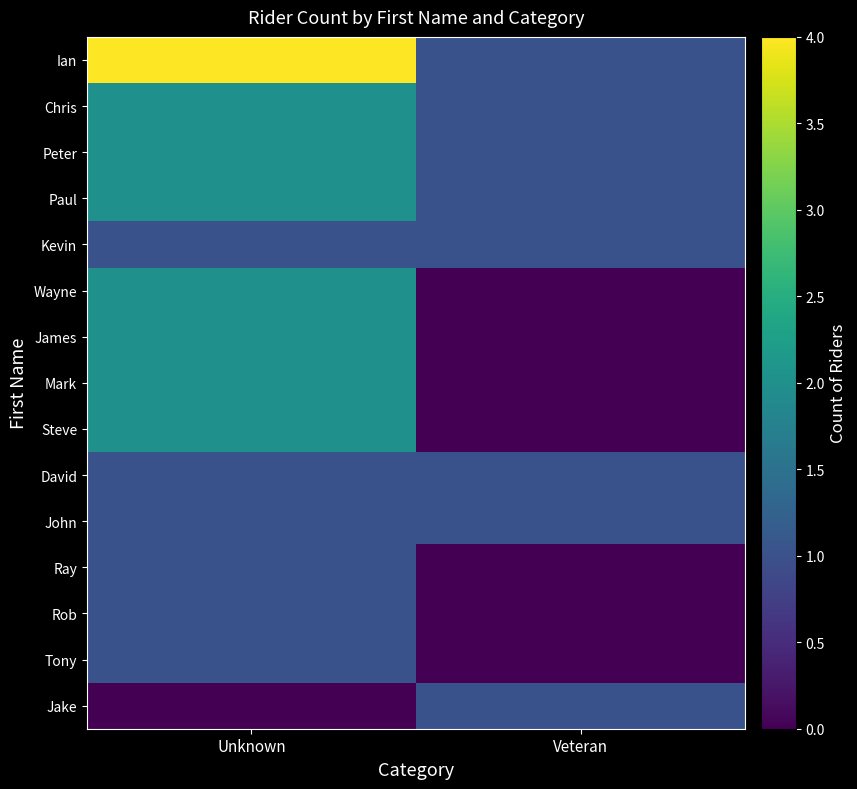

What is the total value across all series at Veteran?

8